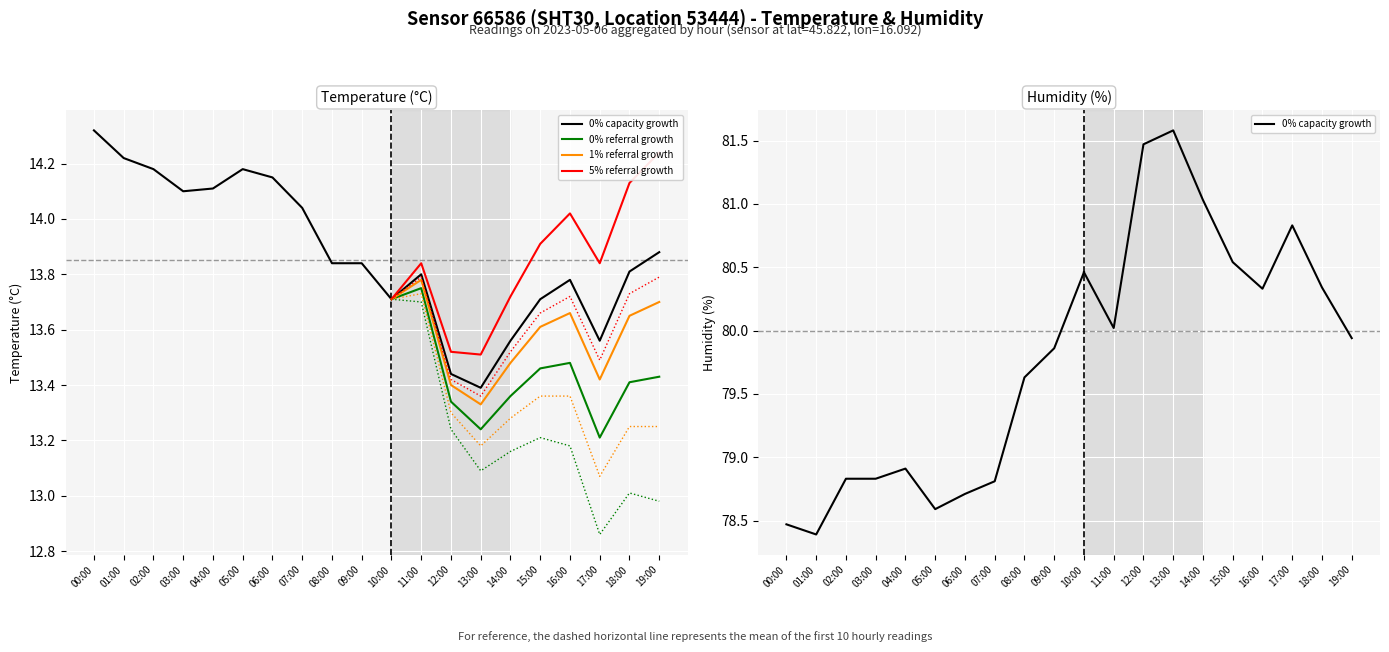

At which label does 1% referral growth reach its minimum?

13:00